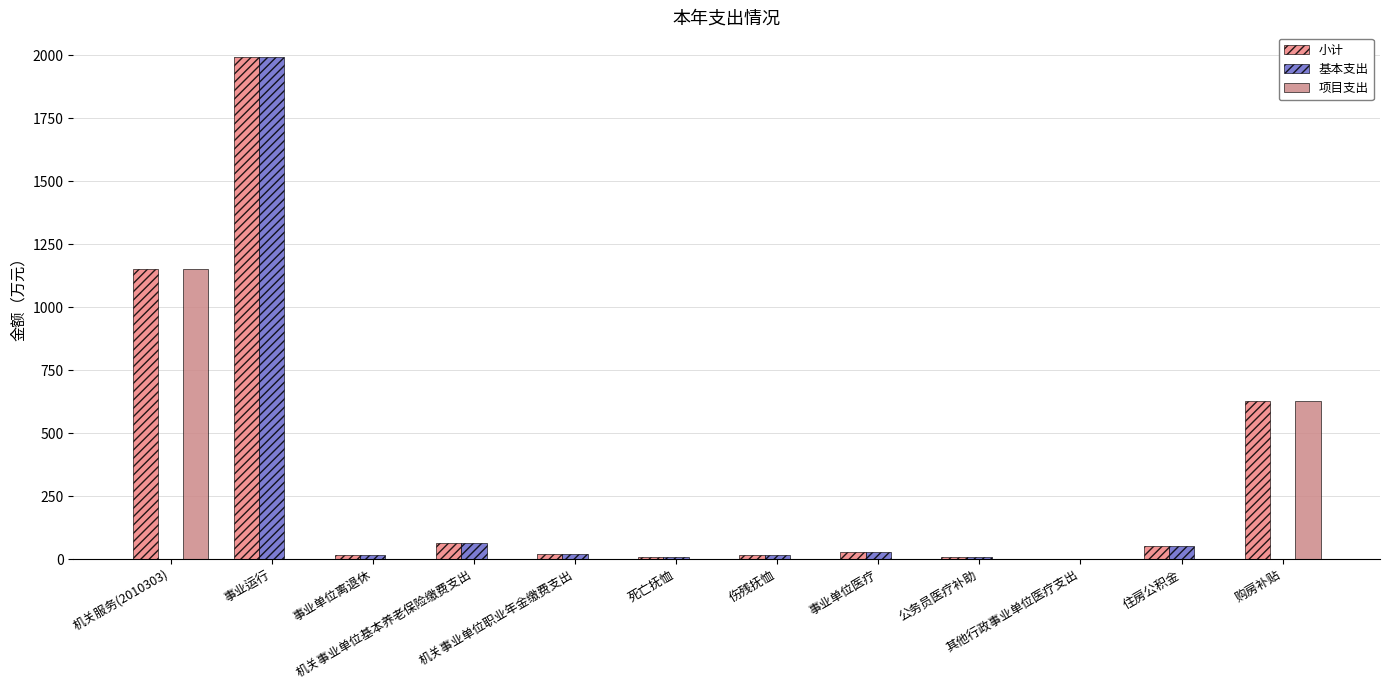

How many distinct data groups are displayed?

3